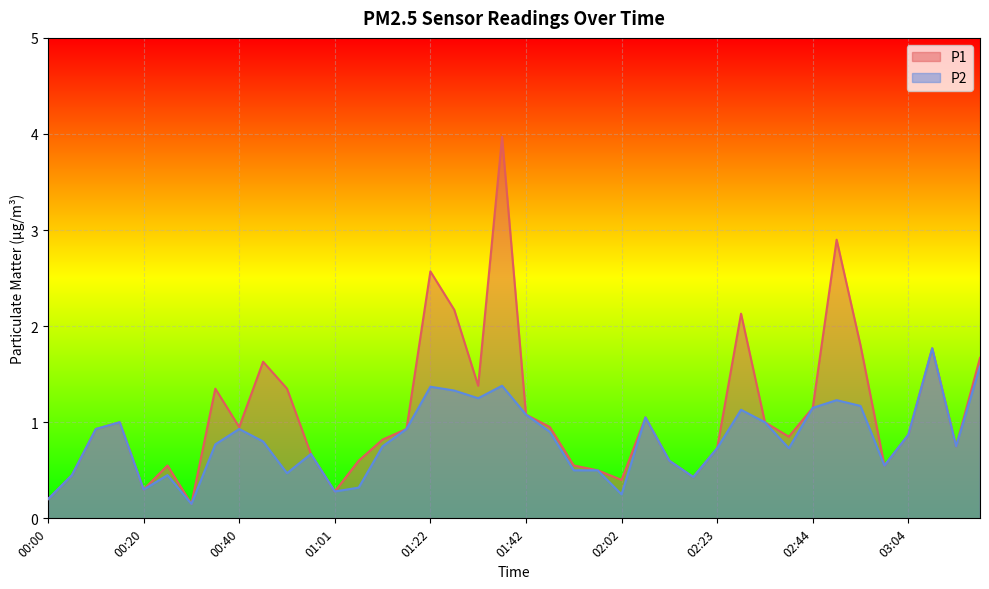

What is the total value across all series at 01:11?

1.6